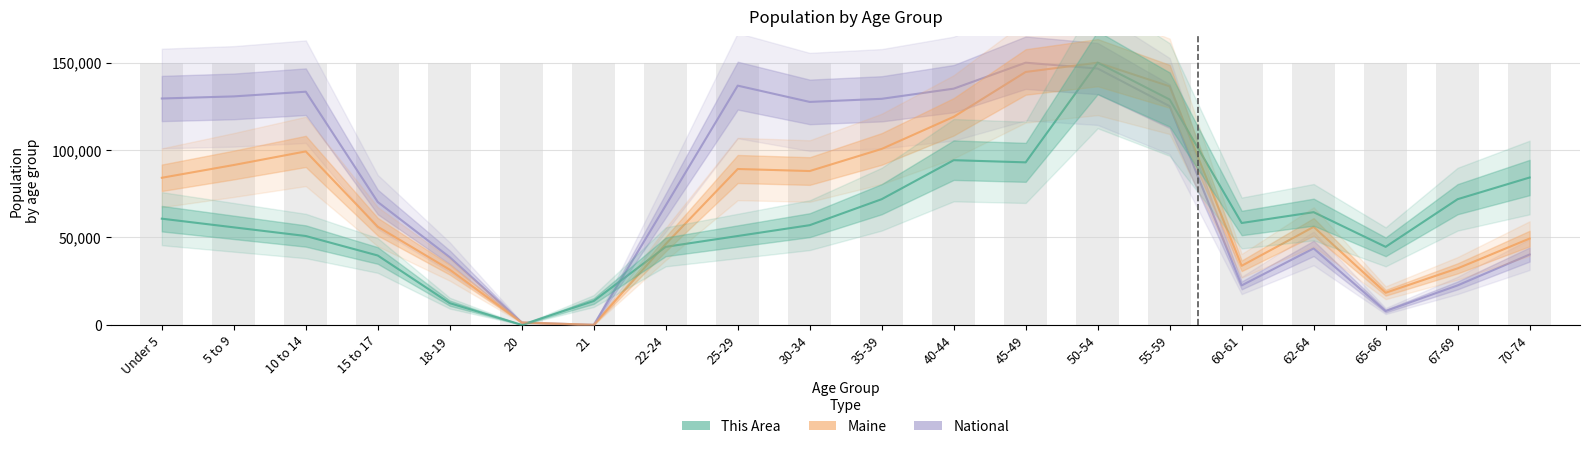

Reading right to left, transcribe all the data shown in this chart.

National: 70-74=40240.2	67-69=22564.7	65-66=7891.4	62-64=43721.9	60-61=22551.4	55-59=125124.7	50-54=146645.5	45-49=150000.0	40-44=135145.5	35-39=129332.2	30-34=127554.4	25-29=136868.9	22-24=68307.8	21=0.0	20=1347.1	18-19=38670.5	15 to 17=70282.9	10 to 14=133398.5	5 to 9=130713.5	Under 5=129509.7
Maine: 70-74=49376.5	67-69=32310.6	65-66=18354.7	62-64=56051.0	60-61=33780.6	55-59=136468.4	50-54=150000.0	45-49=144697.0	40-44=119035.4	35-39=100655.3	30-34=88002.4	25-29=89175.2	22-24=46253.8	21=0.0	20=1338.1	18-19=31560.5	15 to 17=56125.6	10 to 14=99237.7	5 to 9=91455.7	Under 5=84151.9
This Area: 70-74=84297.5	67-69=71900.8	65-66=44628.1	62-64=64462.8	60-61=58264.5	55-59=128925.6	50-54=150000.0	45-49=92975.2	40-44=94214.9	35-39=71900.8	30-34=57024.8	25-29=50826.4	22-24=44628.1	21=13636.4	20=0.0	18-19=12396.7	15 to 17=39669.4	10 to 14=50826.4	5 to 9=55785.1	Under 5=60743.8